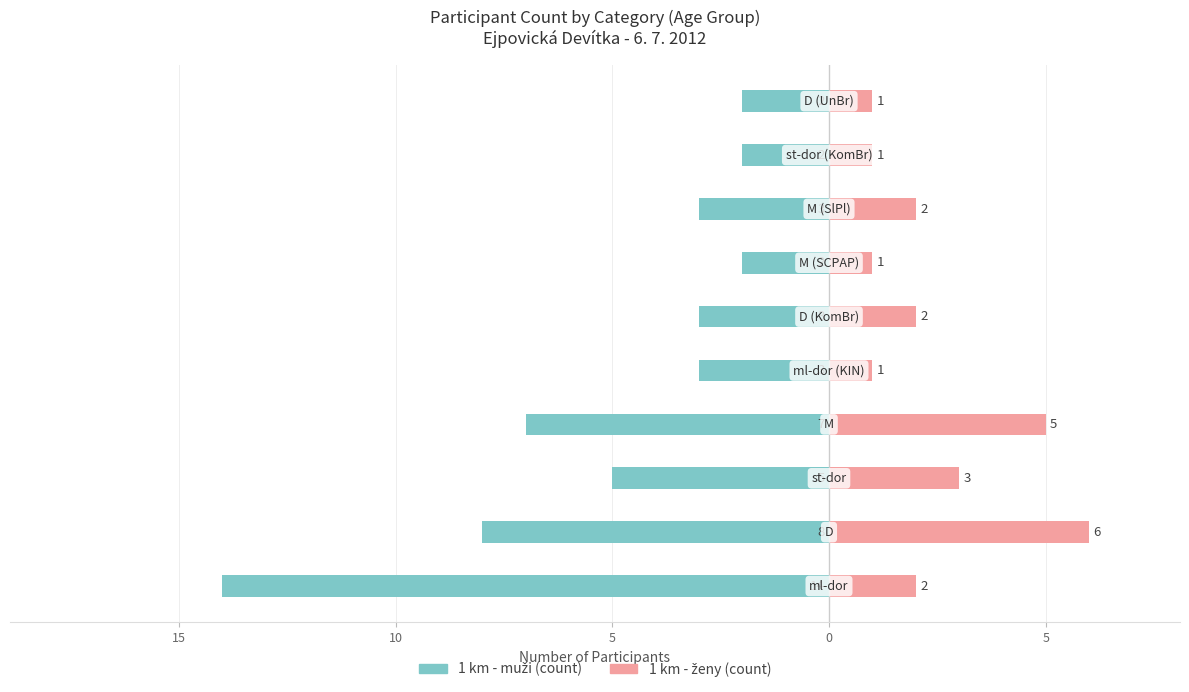

The 1 km - muži (count) series shows -2 at 10. True or false?

True